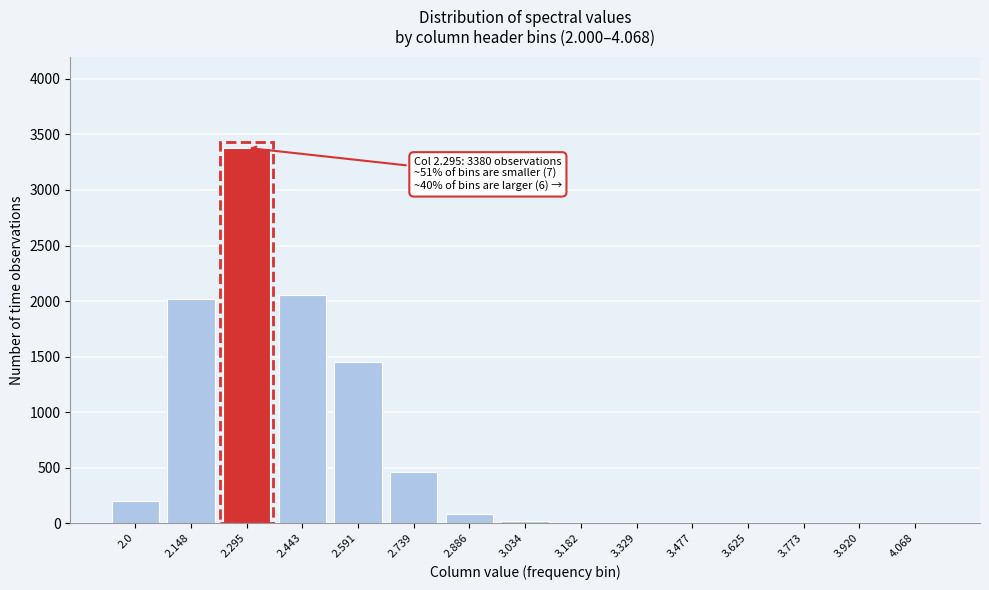

What is the maximum value shown in the chart?

3380